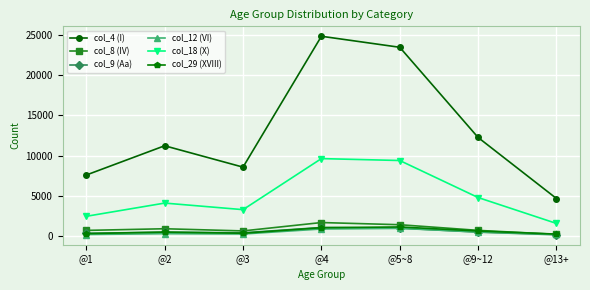

The value of col_4 (I) at @13+ is 8337. True or false?

False